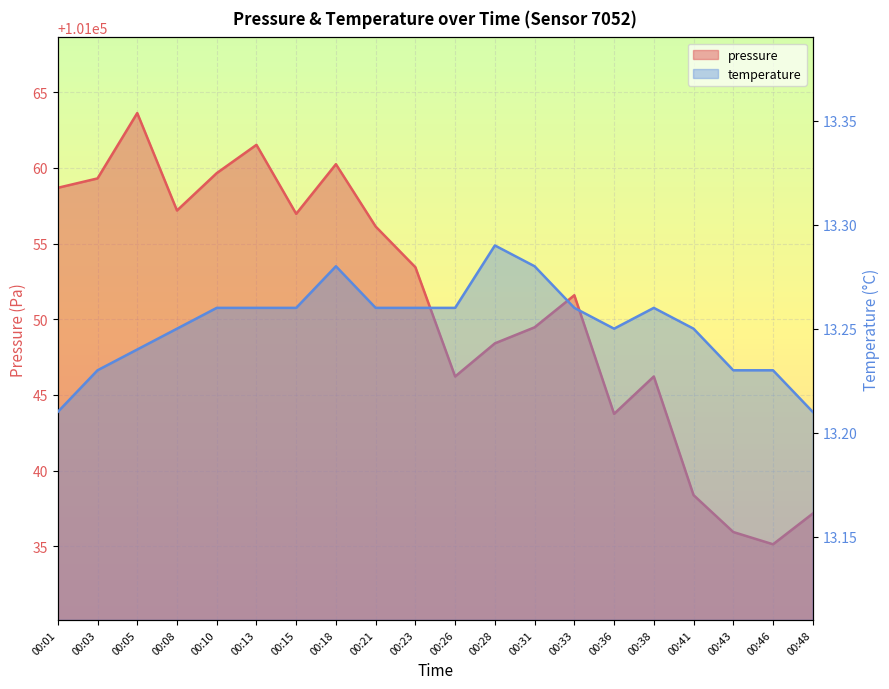

How many interior local peaks does the pressure series have?

5